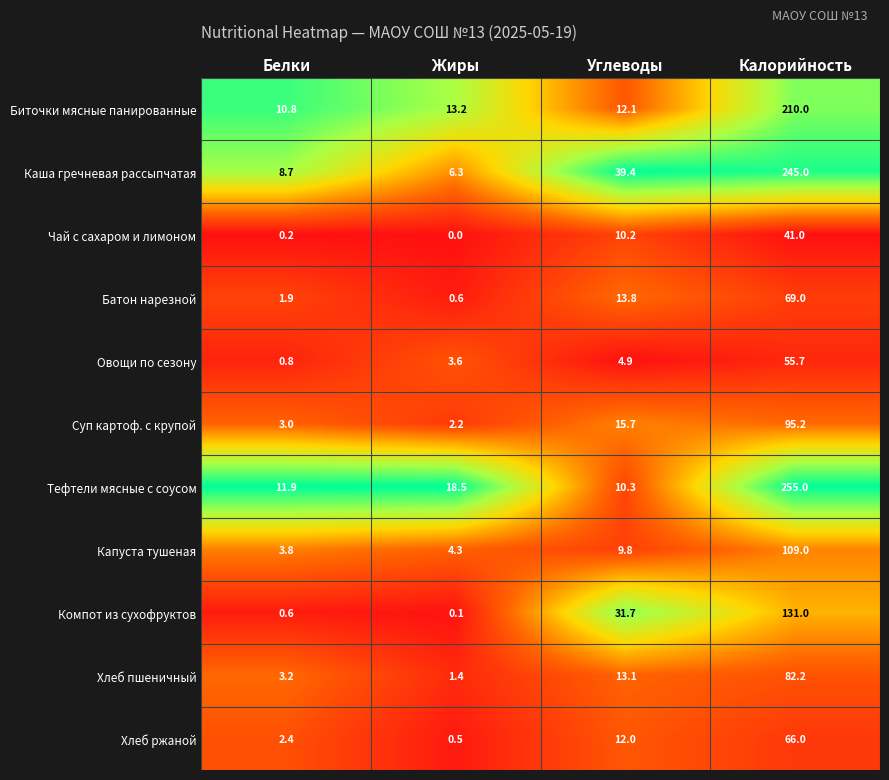

List the series in order of their peak value, highest first.

Тефтели мясные с соусом, Каша гречневая рассыпчатая, Биточки мясные панированные, Компот из сухофруктов, Капуста тушеная, Суп картоф. с крупой, Хлеб пшеничный, Батон нарезной, Хлеб ржаной, Овощи по сезону, Чай с сахаром и лимоном